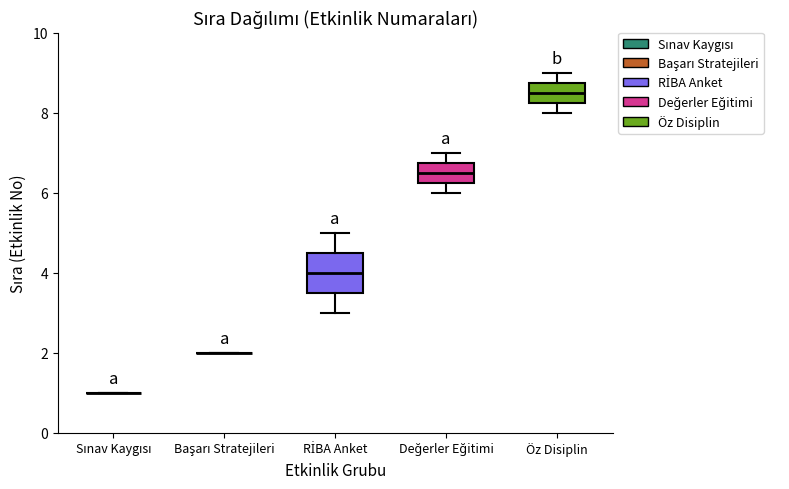

Comparing the boxes themselves (not the whiskers), which one is the tallest?

RİBA Anket